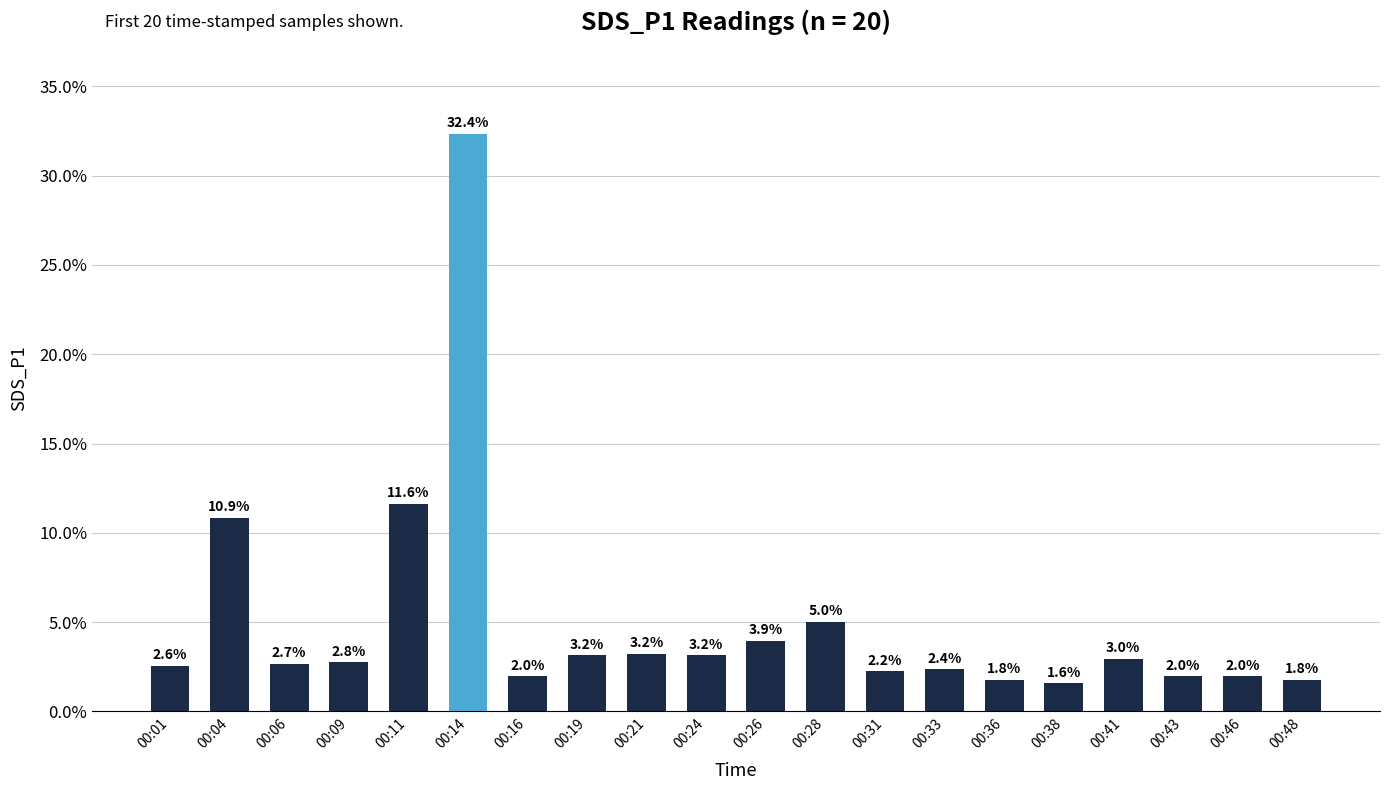

Reading left to right, list all the values displayed in this chart.

2.6	10.9	2.7	2.8	11.6	32.4	2.0	3.2	3.2	3.2	3.9	5.0	2.2	2.4	1.8	1.6	3.0	2.0	2.0	1.8